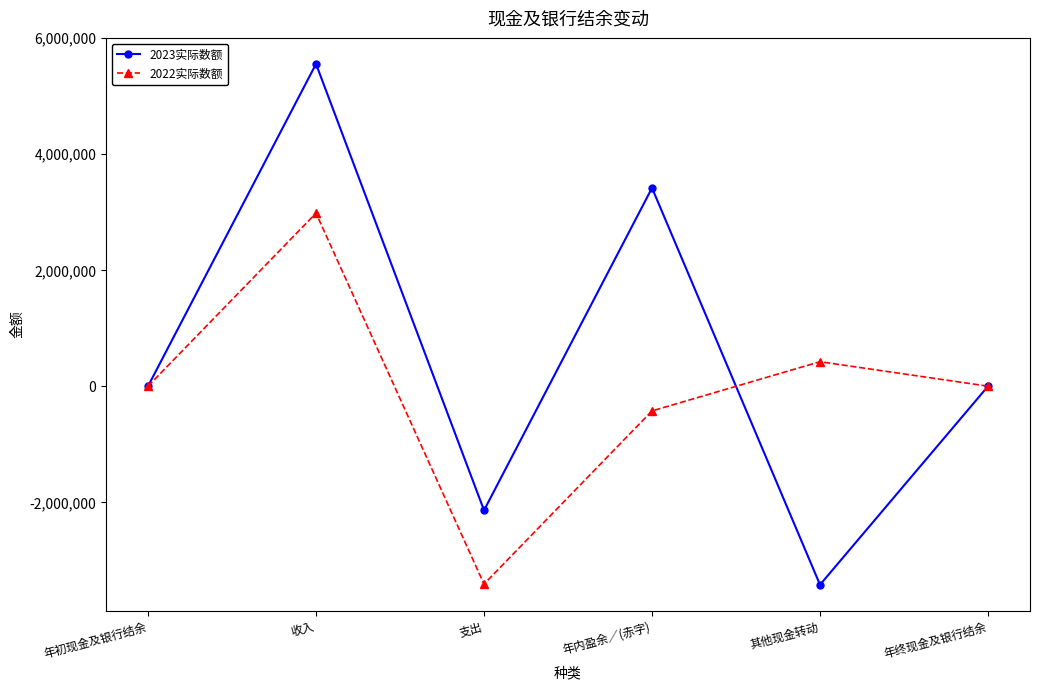

Is this an area chart (filled region under the line)?

No